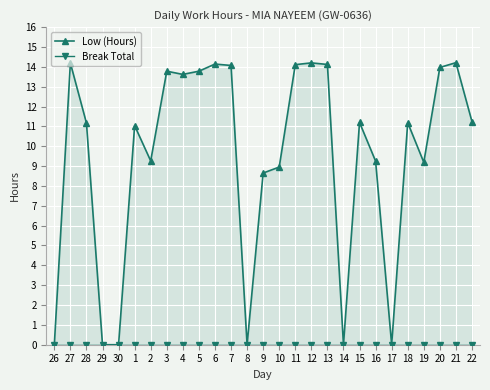

List the series in order of their peak value, highest first.

Low (Hours), Break Total